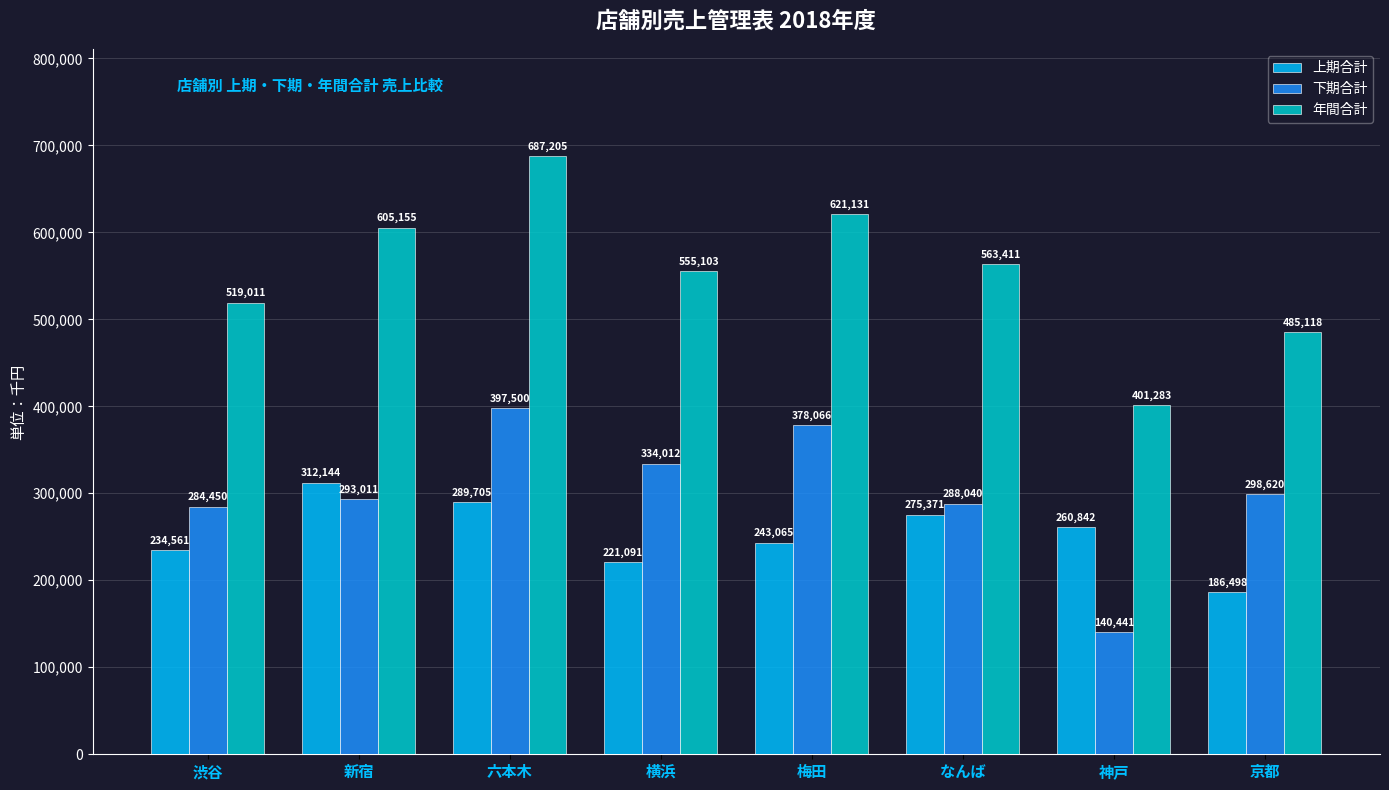

What is the value of the 下期合計 bar at the 7th from the left?

140441